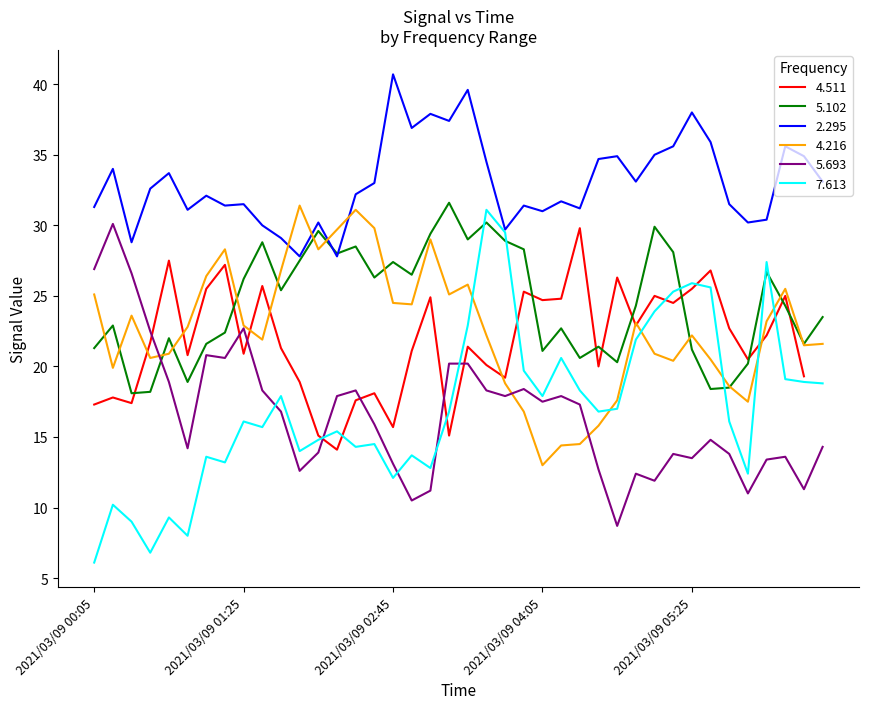

What is the lowest value of the 5.693 series?

8.7